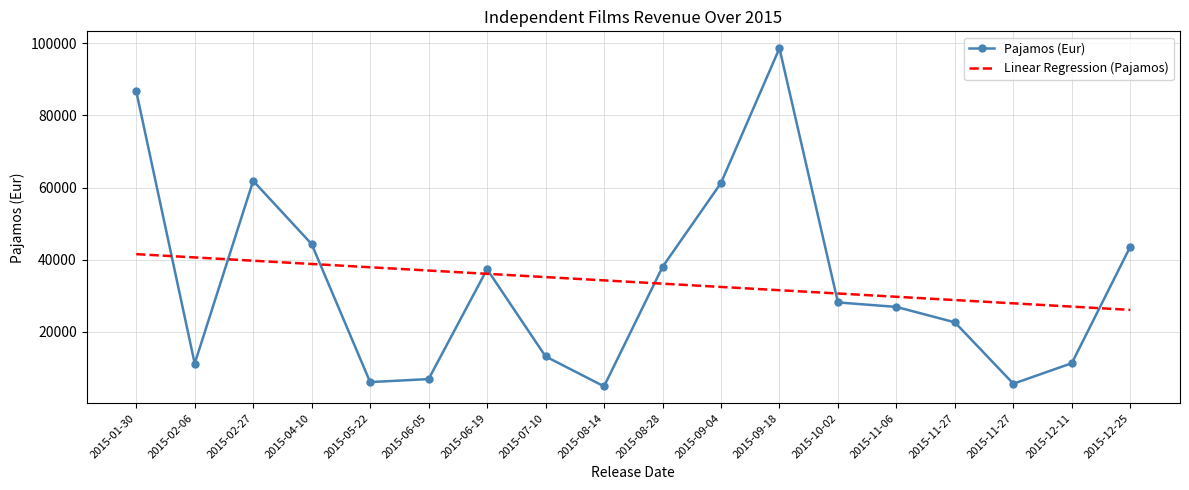

What are all the series names shown in the legend?

Pajamos (Eur), Linear Regression (Pajamos)